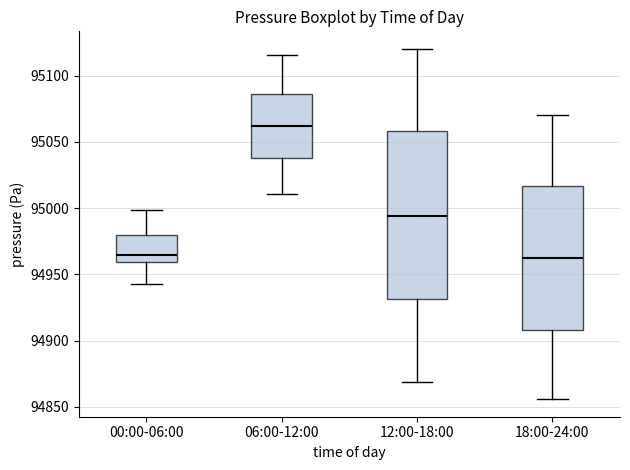

Comparing the boxes themselves (not the whiskers), which one is the tallest?

12:00-18:00